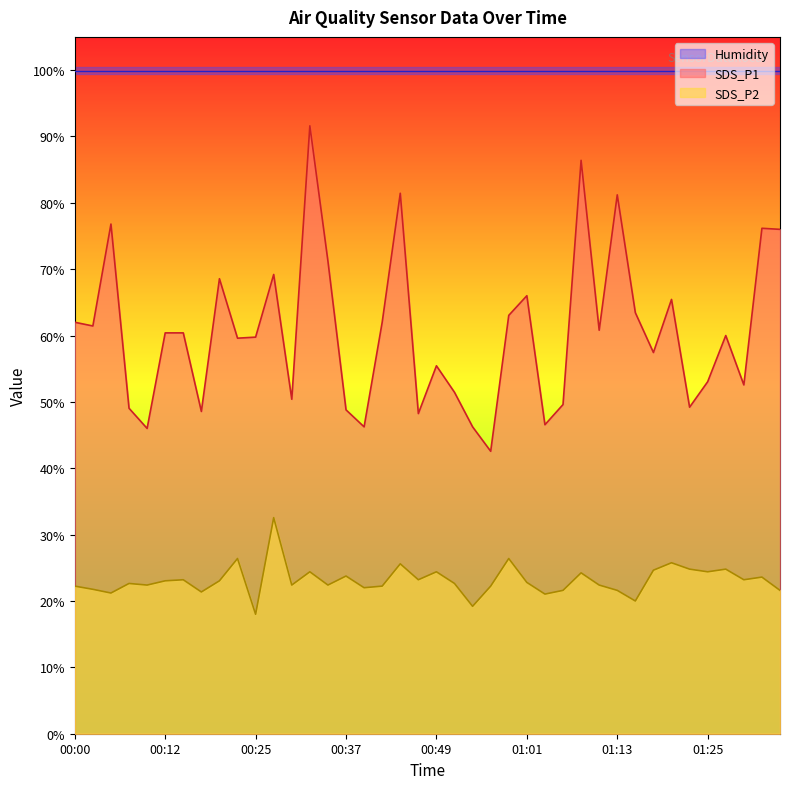

Where is the first local maximum for SDS_P2?

00:07